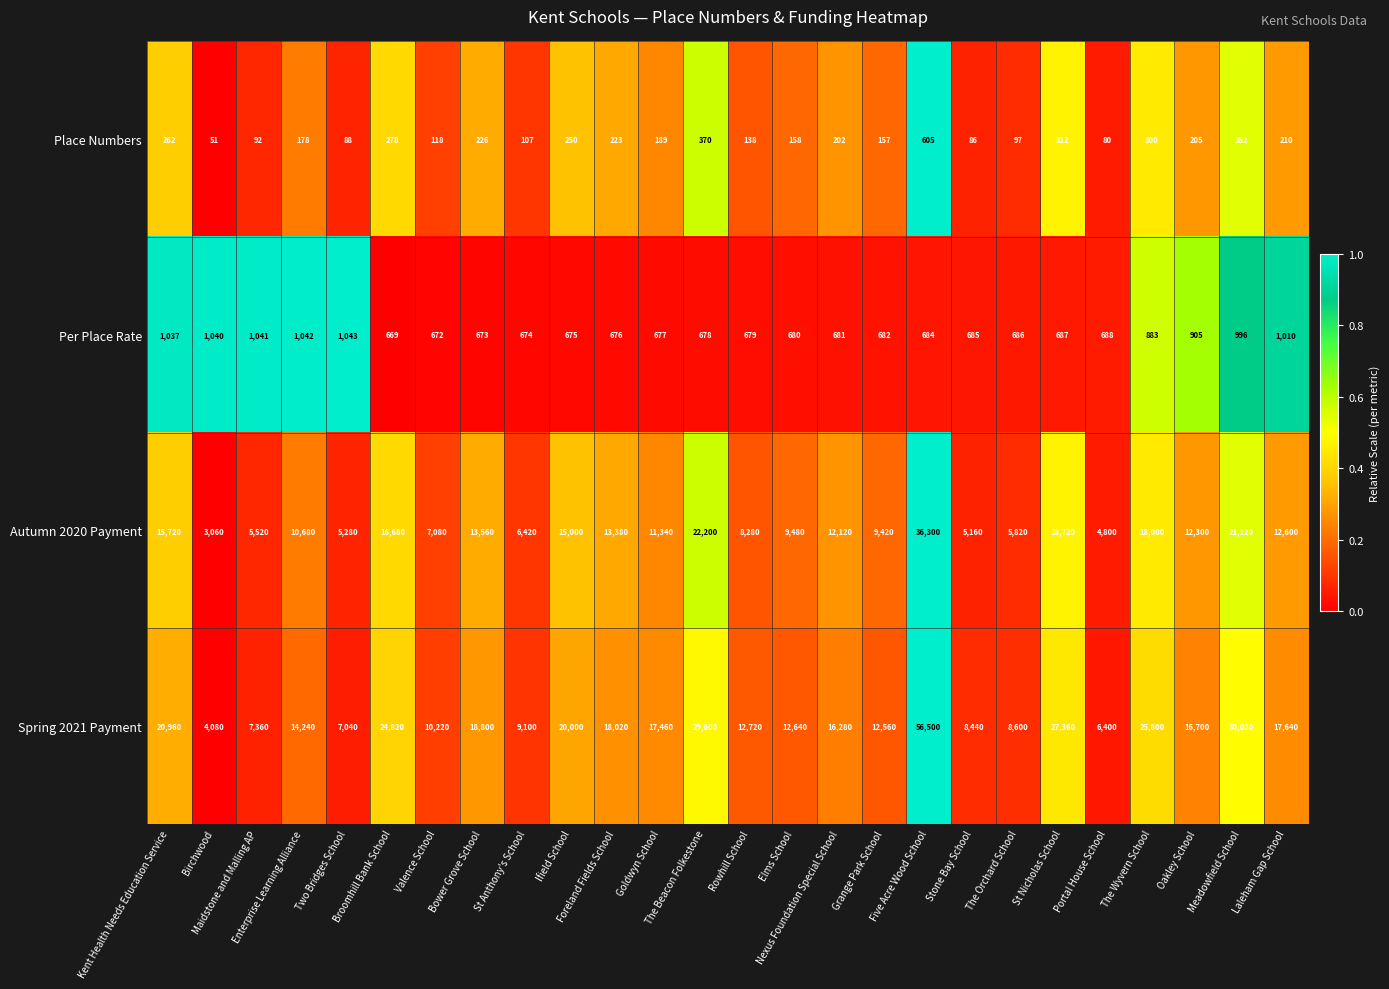

What is the total value across all series at The Wyvern School?

44983